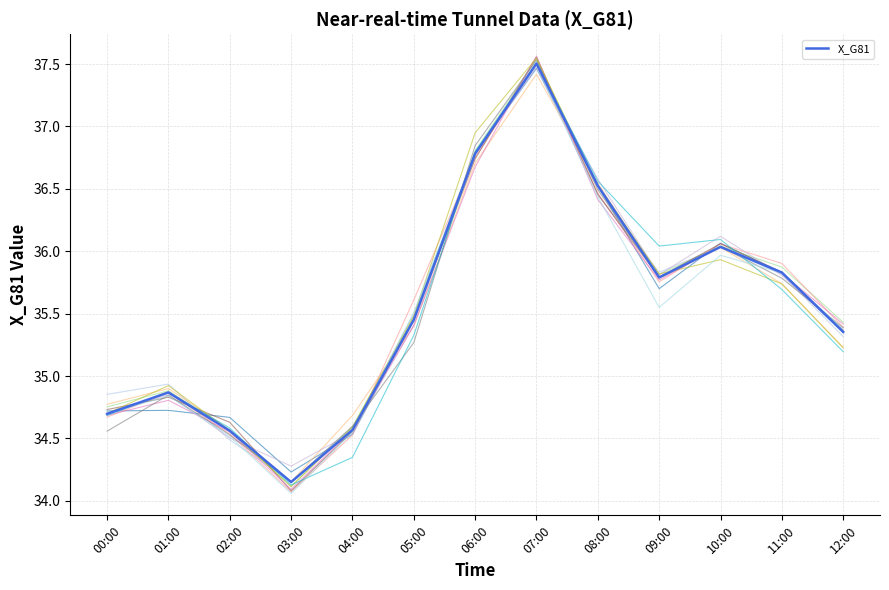

The value at 06:00 is 36.8. True or false?

True